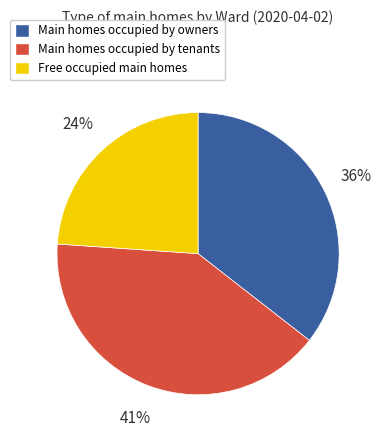

Do Main homes occupied by owners and Free occupied main homes together represent more than half of the pie?

Yes